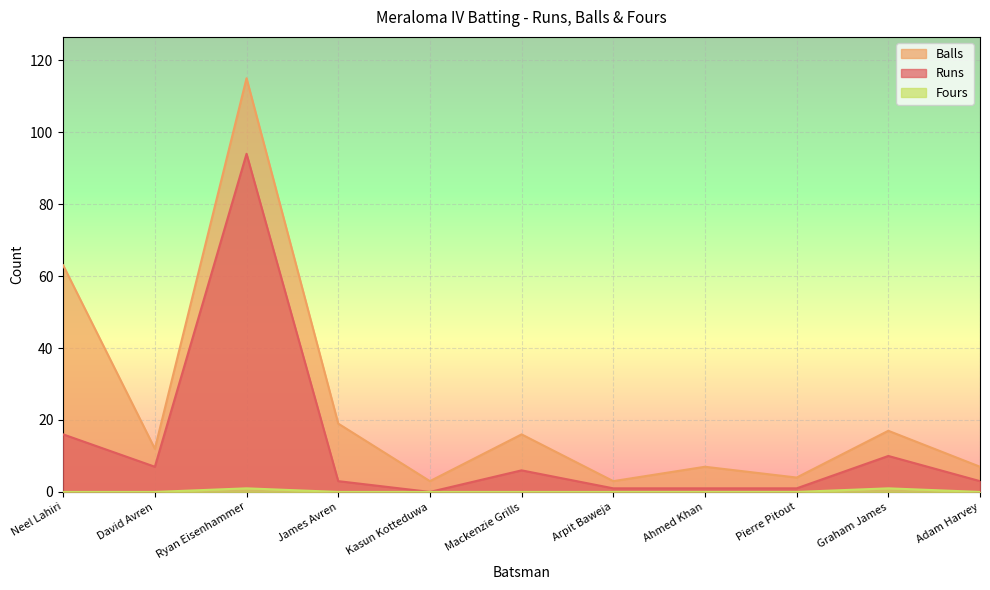

True or false: Fours and Balls intersect in this chart.

False